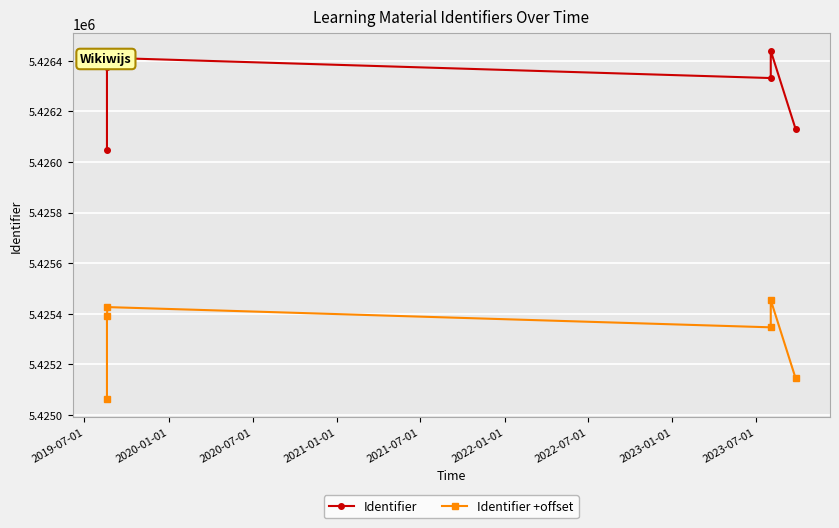

True or false: Identifier +offset and Identifier intersect in this chart.

False